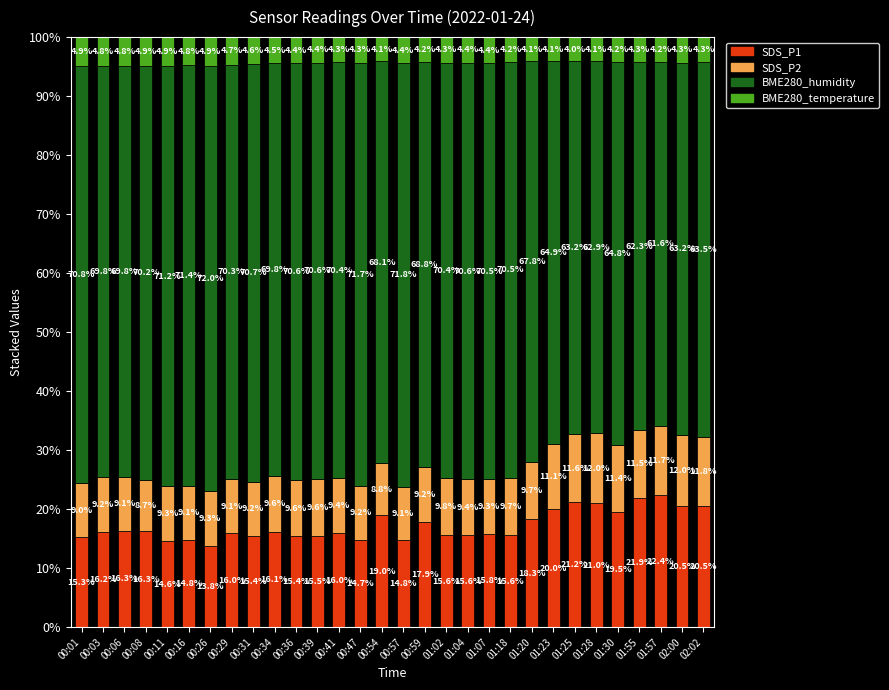

Reading left to right, what are the values for SDS_P1?

15.3	16.2	16.3	16.3	14.6	14.8	13.8	16.0	15.4	16.1	15.4	15.5	16.0	14.7	19.0	14.8	17.9	15.6	15.6	15.8	15.6	18.3	20.0	21.2	21.0	19.5	21.9	22.4	20.5	20.5